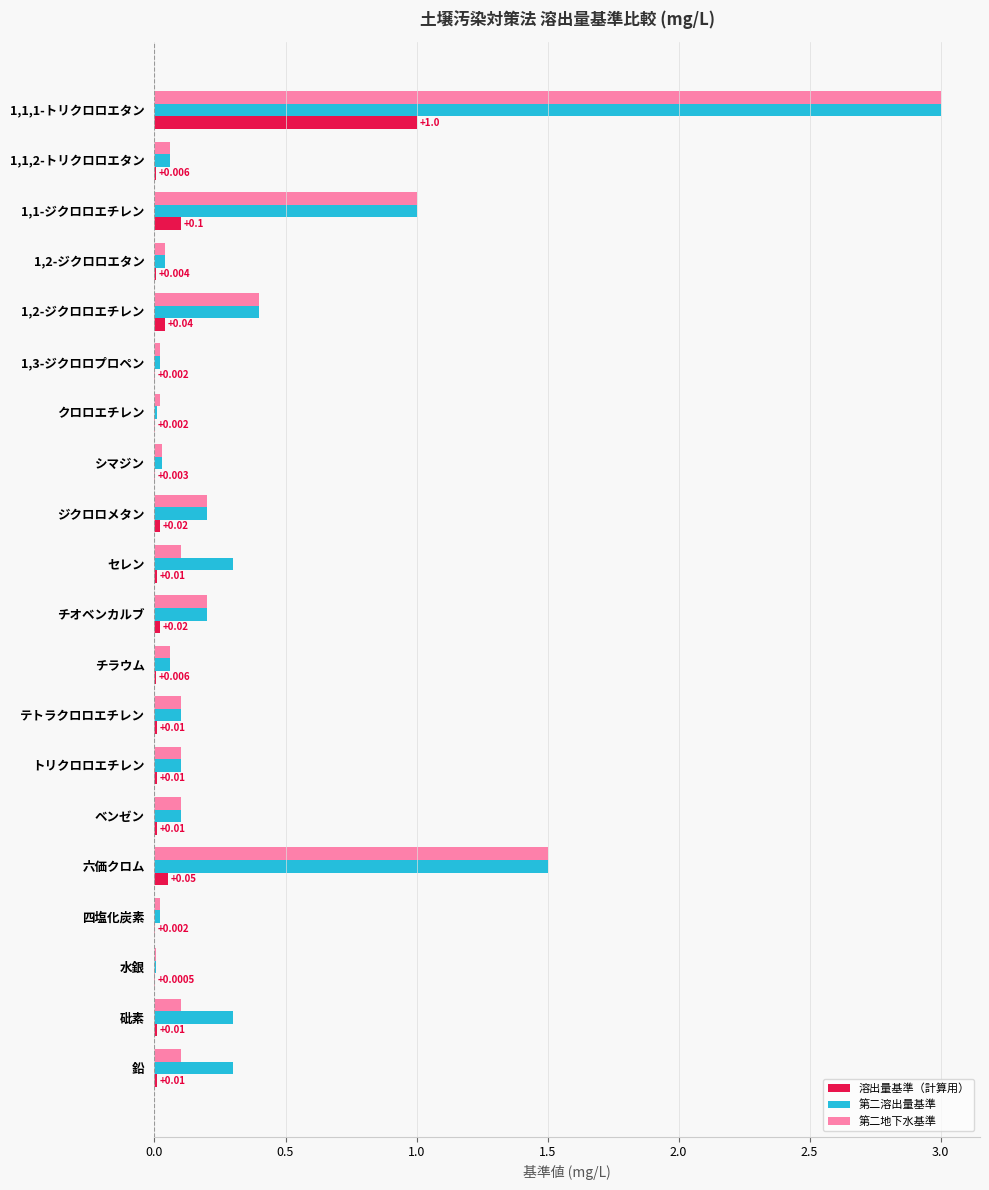

Between 水銀 and 鉛, which series saw the biggest shift?

第二溶出量基準